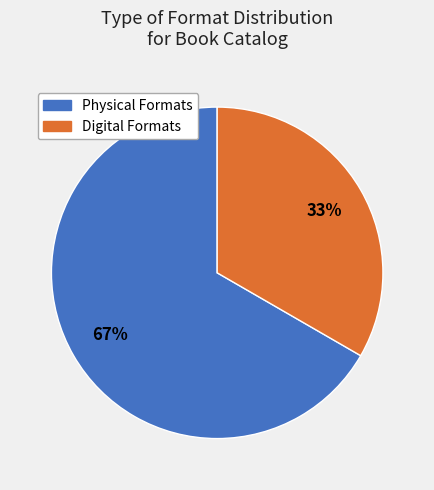

What percentage is the Digital Formats slice, to the nearest percent?

33%